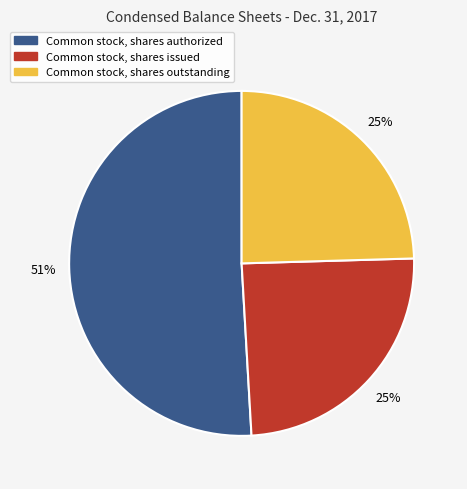

What is the largest slice in the pie chart?

Common stock, shares authorized